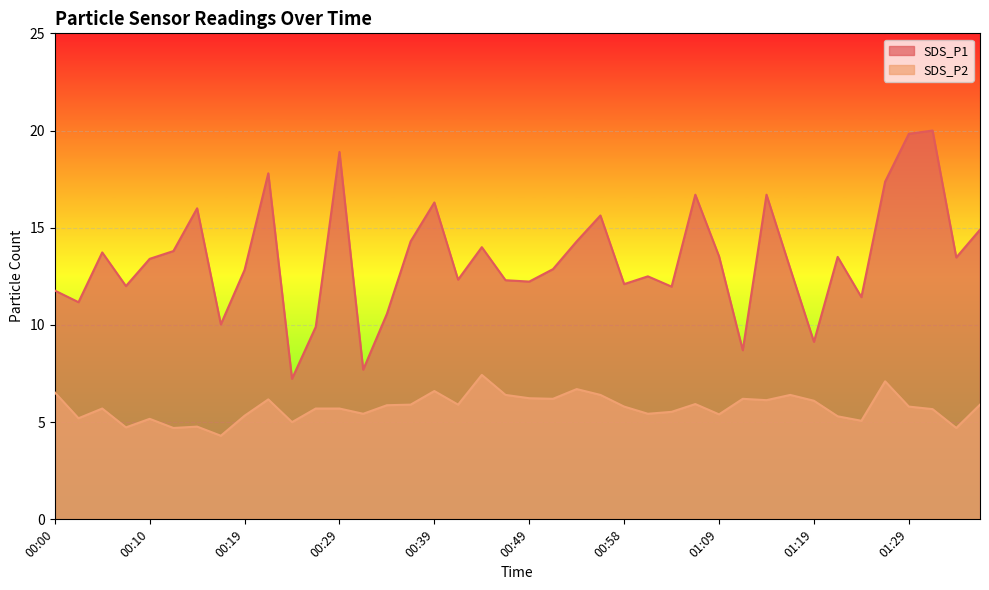

True or false: SDS_P1 and SDS_P2 cross at least once.

False